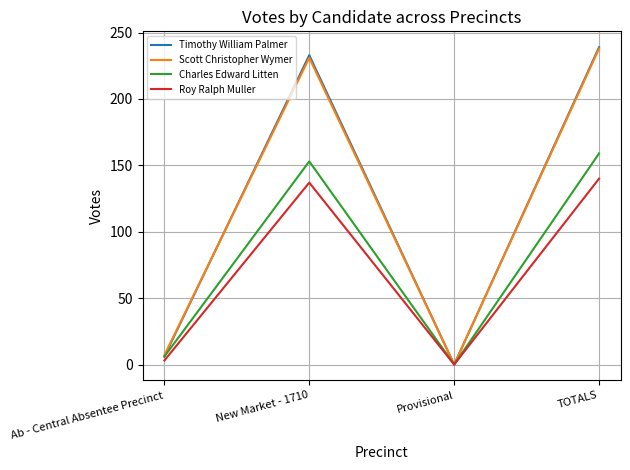

Is the value of Charles Edward Litten at New Market - 1710 greater than the value of Roy Ralph Muller at New Market - 1710?

Yes